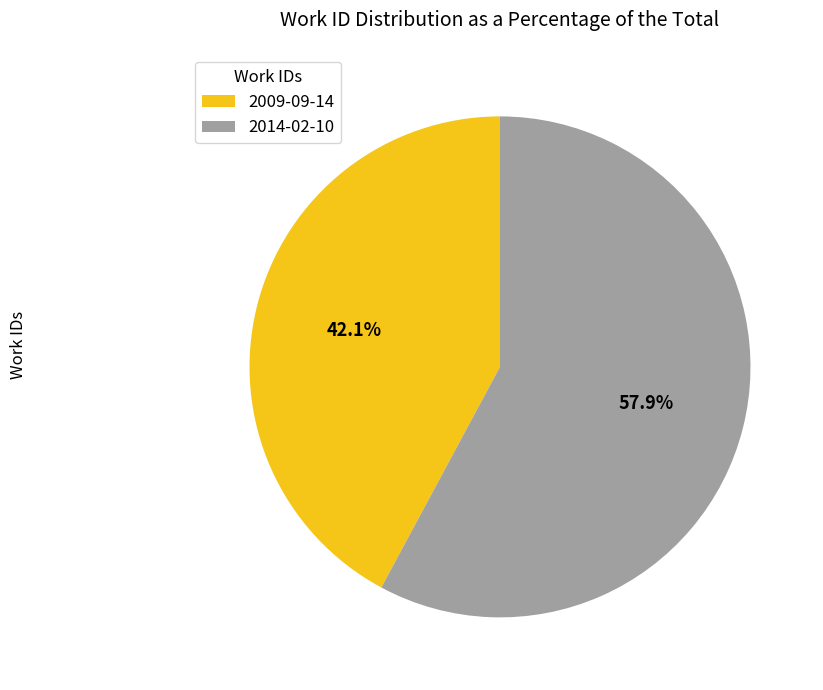

To the nearest percent, what portion does 2009-09-14 represent?

42%